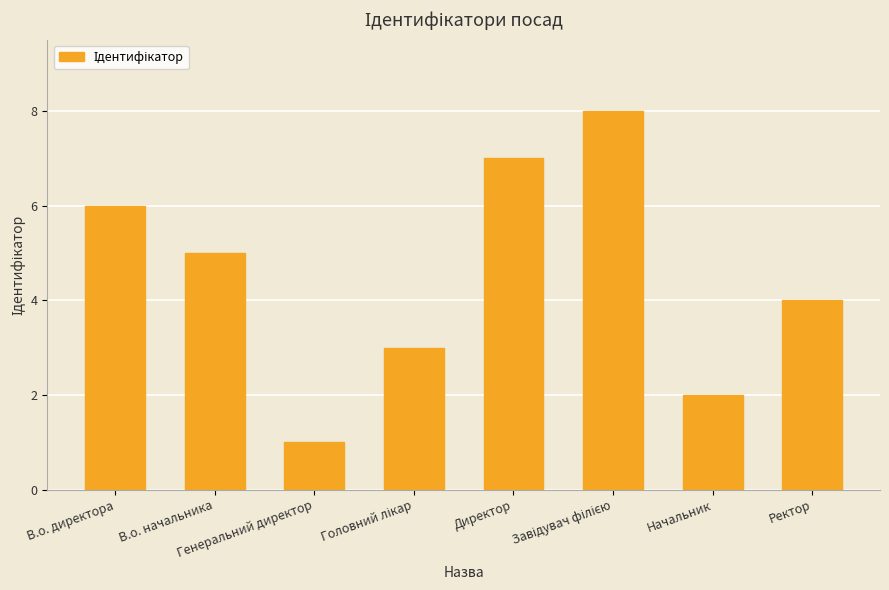

True or false: the data shows 10 at В.о. директора.

False